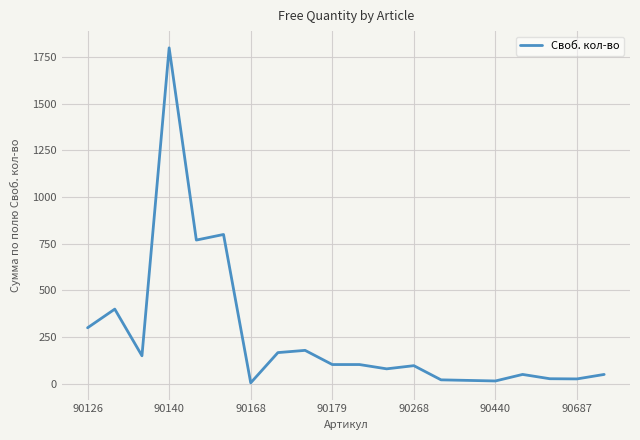

What is the sum of all values?

5161